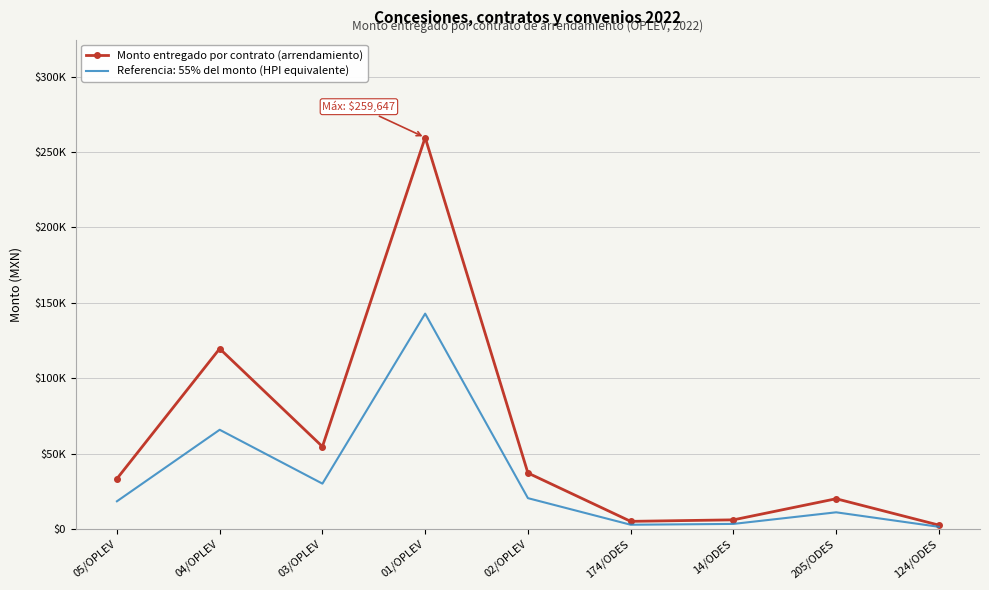

What is the greatest value displayed?

259647.3